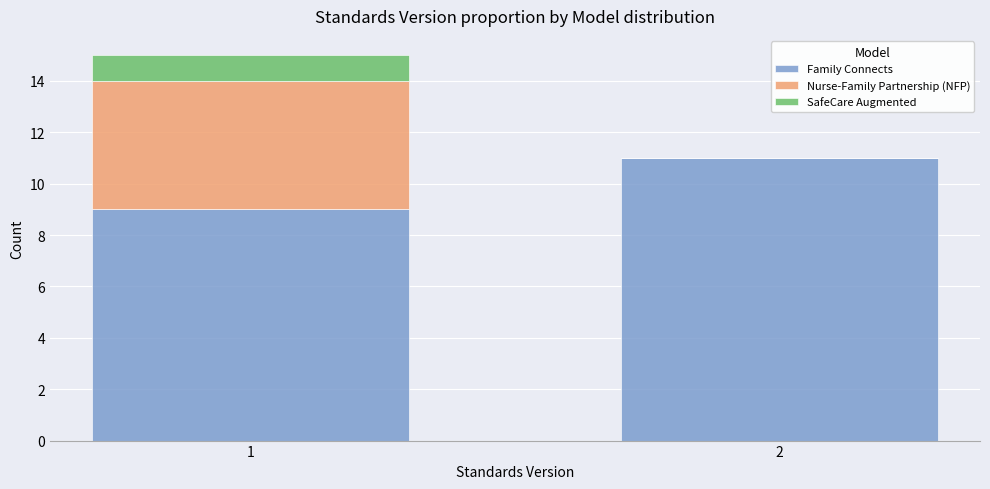

Reading left to right, what are the values for Family Connects?

1=9	2=11